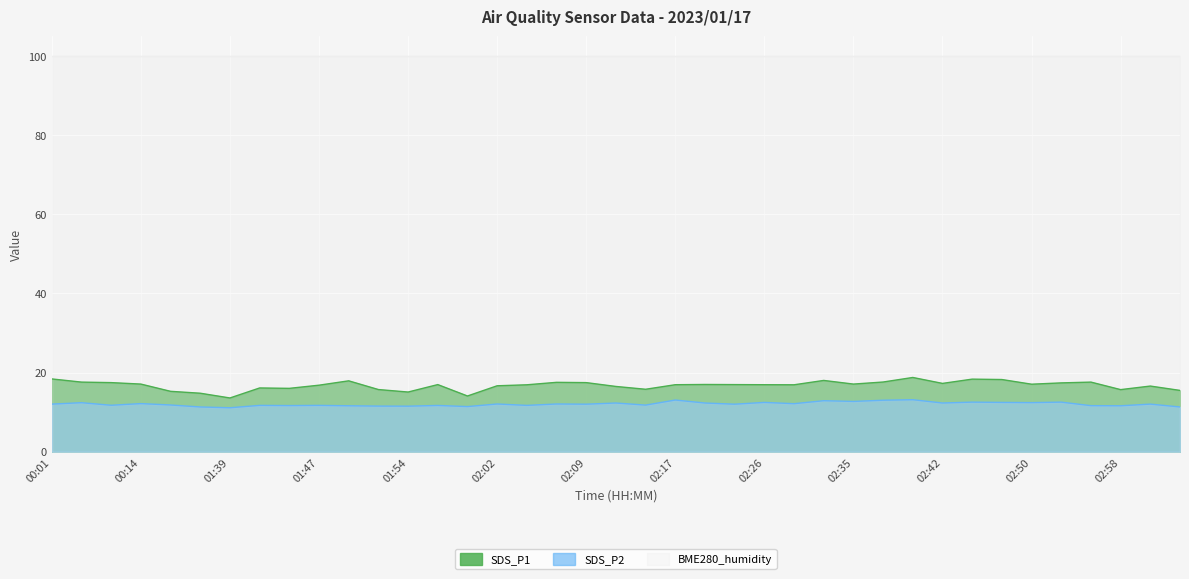

Reading right to left, what are all the values shown in this chart?

SDS_P1: 15.5	16.6	15.7	17.6	17.4	17.1	18.2	18.3	17.2	18.8	17.6	17.1	18.0	16.9	16.9	16.9	17.0	16.9	15.8	16.5	17.4	17.5	16.9	16.6	14.1	16.9	15.1	15.7	17.9	16.8	16.0	16.1	13.6	14.8	15.2	17.1	17.4	17.6	18.4
SDS_P2: 11.3	12.0	11.6	11.6	12.5	12.4	12.4	12.5	12.3	13.1	13.0	12.7	12.9	12.1	12.4	12.0	12.3	13.1	11.8	12.3	12.0	12.1	11.7	12.1	11.4	11.7	11.5	11.5	11.6	11.7	11.7	11.7	11.1	11.3	11.8	12.2	11.7	12.4	12.0